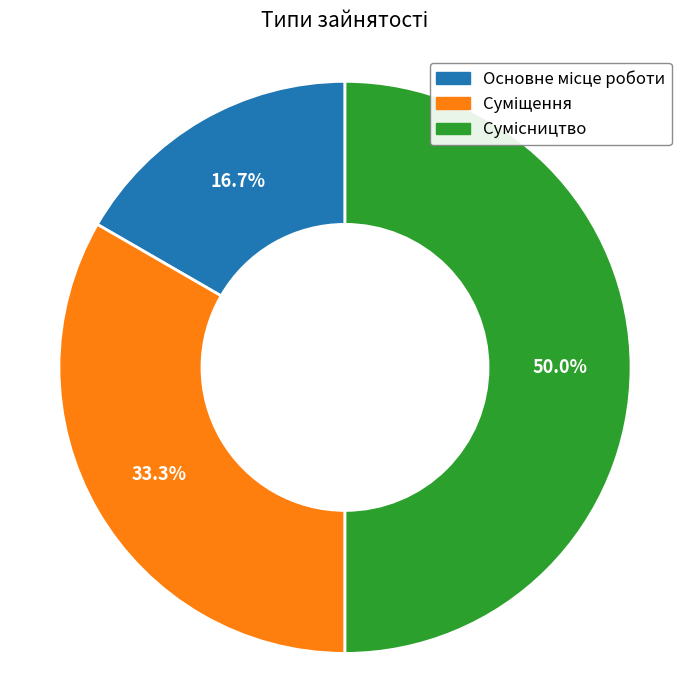

How many slices are in this pie chart?

3